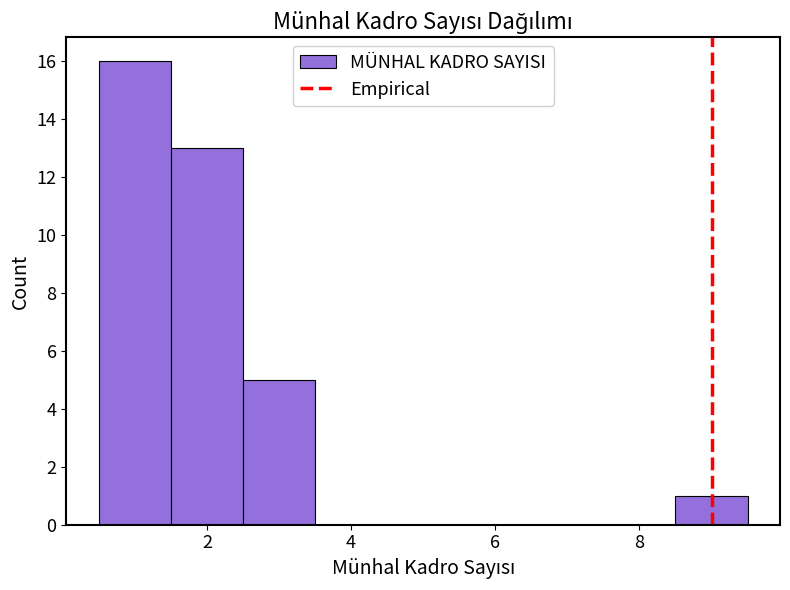

Reading left to right, transcribe this chart: for each bar, give the range it covers on the x-axis and its height. Neither the bar edges nor the heights are printed on the chart, so give them approximately, as read against the axes.

0.5 to 1.5: 16
1.5 to 2.5: 13
2.5 to 3.5: 5
3.5 to 4.5: 0
4.5 to 5.5: 0
5.5 to 6.5: 0
6.5 to 7.5: 0
7.5 to 8.5: 0
8.5 to 9.5: 1